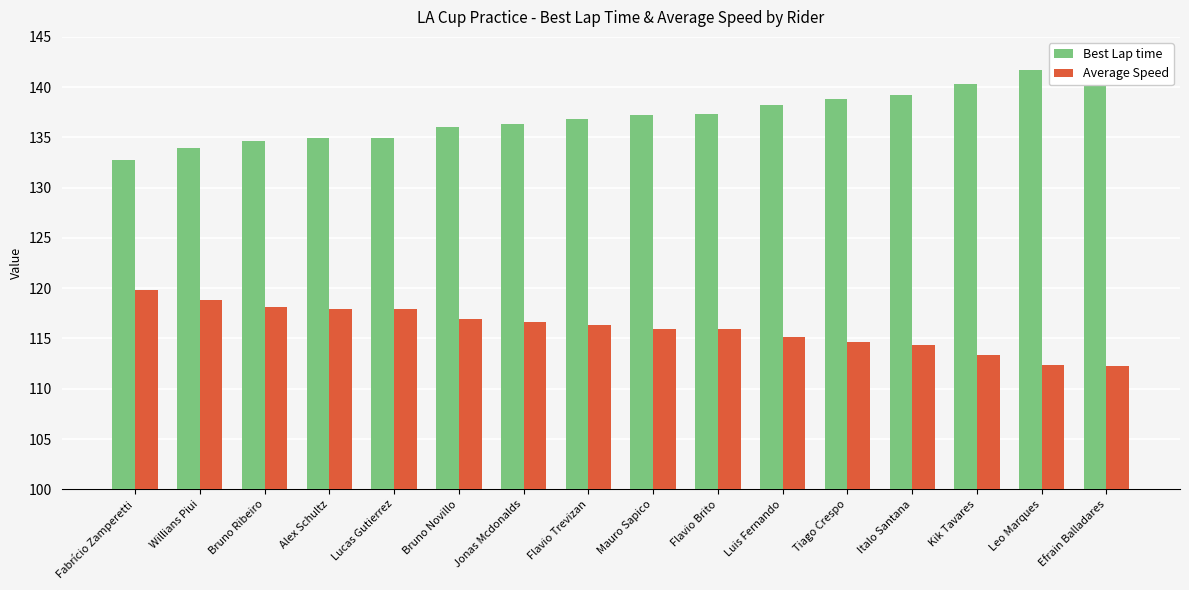

What are all the series names shown in the legend?

Best Lap time, Average Speed